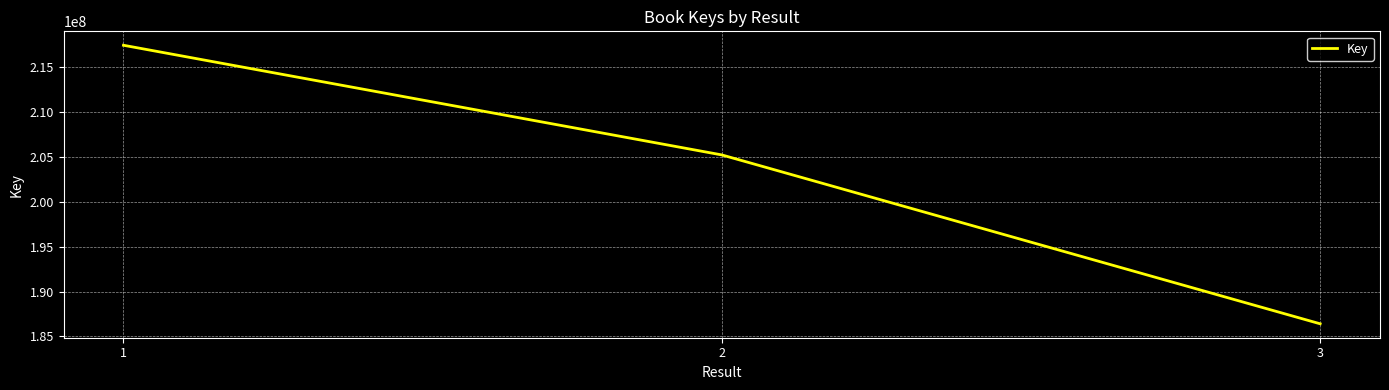

What is the ratio of the value at 3 to the value at 1?

0.9